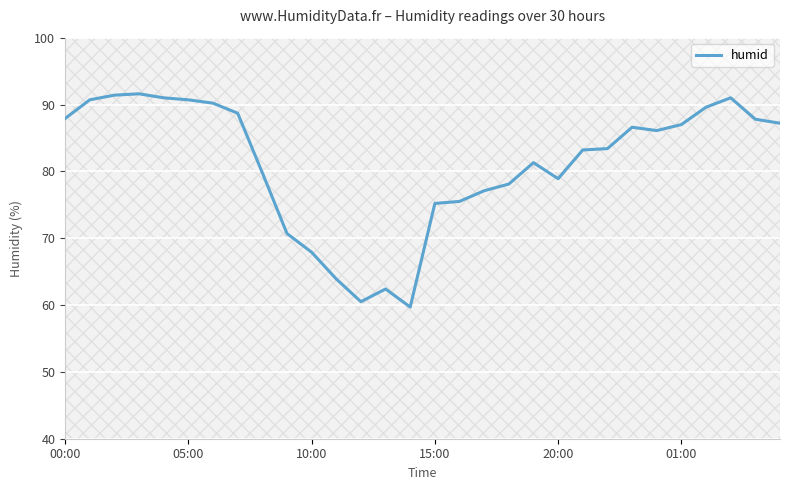

The value of humid at 01:00 is 87.0. True or false?

True